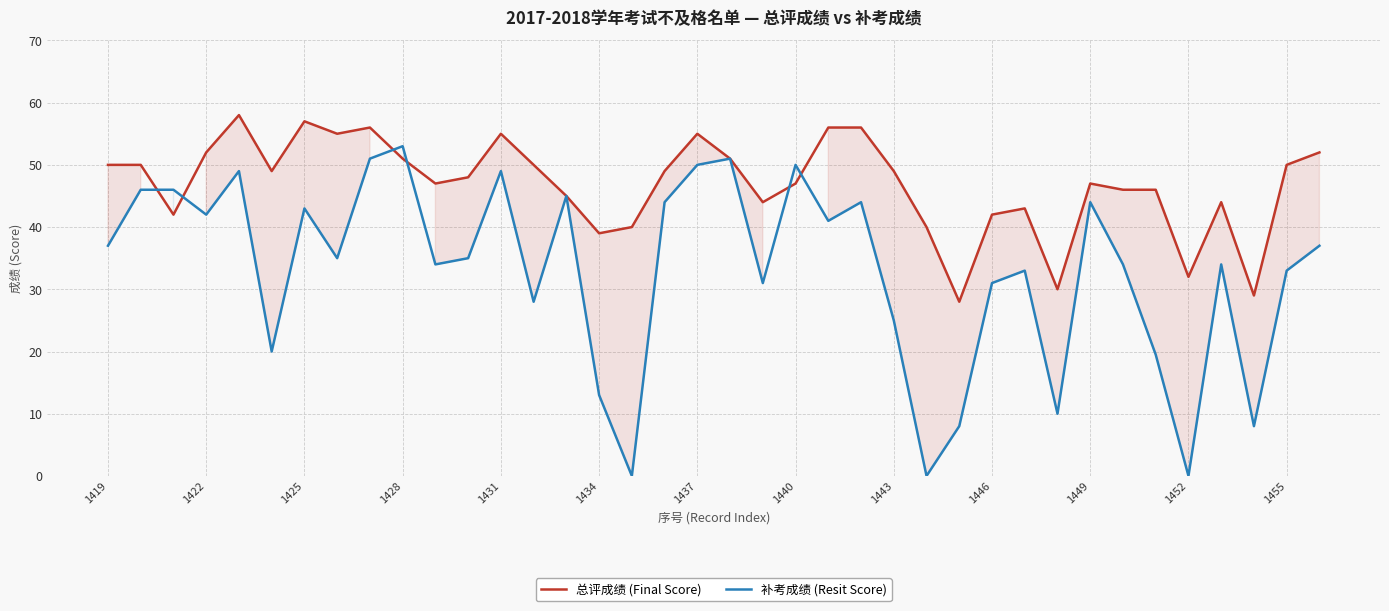

Where is 补考成绩 (Resit Score) nearest to the value 26?

1443